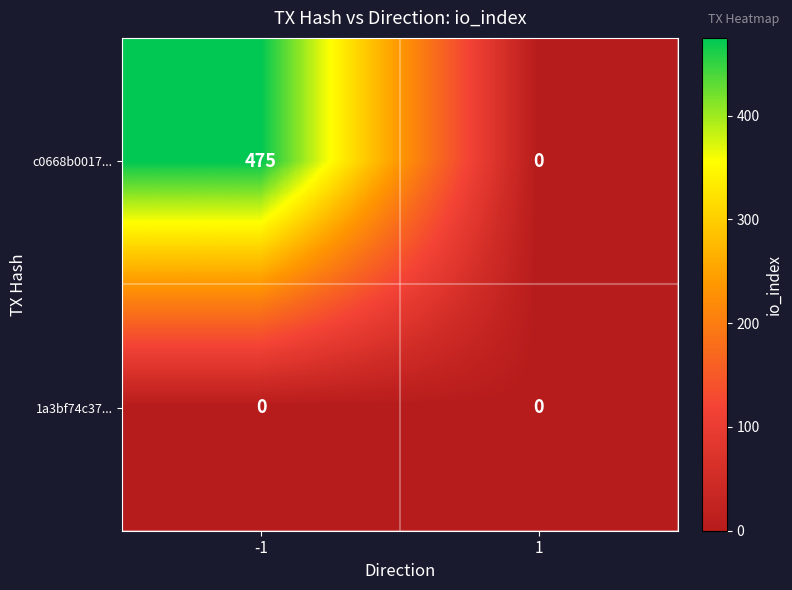

The value of 1a3bf74c37... at -1 is 0. True or false?

True